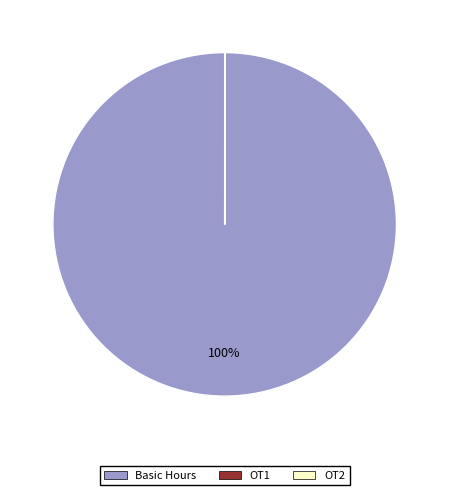

Is there any slice that represents more than half of the pie?

Yes